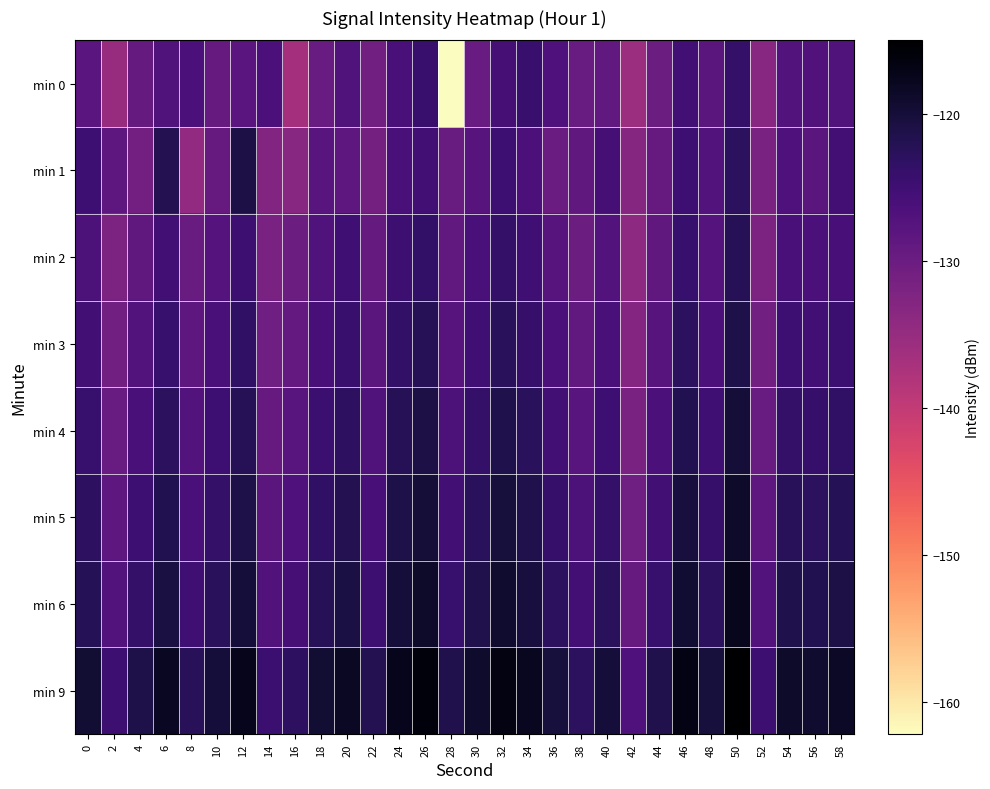

Reading left to right, transcribe all the data shown in this chart.

min 0: 0=-127.9	2=-135.1	4=-129.2	6=-126.9	8=-126.4	10=-129.5	12=-128.0	14=-126.3	16=-136.6	18=-129.7	20=-126.8	22=-130.8	24=-126.0	26=-124.3	28=-162.2	30=-129.7	32=-125.7	34=-124.4	36=-126.7	38=-129.6	40=-128.9	42=-135.7	44=-130.3	46=-125.3	48=-128.1	50=-123.7	52=-133.4	54=-127.2	56=-127.1	58=-127.0
min 1: 0=-124.8	2=-128.5	4=-130.9	6=-121.9	8=-134.5	10=-129.5	12=-121.1	14=-132.5	16=-133.4	18=-127.8	20=-128.5	22=-131.2	24=-126.1	26=-125.3	28=-129.8	30=-127.6	32=-124.9	34=-126.4	36=-130.1	38=-128.7	40=-125.6	42=-133.2	44=-129.5	46=-124.8	48=-127.3	50=-122.9	52=-131.7	54=-126.8	56=-128.1	58=-125.4
min 2: 0=-126.5	2=-132.1	4=-128.7	6=-125.3	8=-129.9	10=-127.4	12=-124.6	14=-131.8	16=-130.2	18=-126.9	20=-125.1	22=-129.3	24=-124.7	26=-123.5	28=-128.9	30=-126.2	32=-123.8	34=-125.1	36=-127.6	38=-130.2	40=-127.3	42=-134.1	44=-128.8	46=-124.1	48=-127.5	50=-122.3	52=-132.0	54=-126.1	56=-126.4	58=-125.7
min 3: 0=-125.2	2=-130.8	4=-127.3	6=-124.1	8=-128.5	10=-126.1	12=-123.4	14=-130.6	16=-129.1	18=-125.7	20=-124.3	22=-128.1	24=-123.5	26=-122.2	28=-127.7	30=-125.0	32=-122.6	34=-123.9	36=-126.4	38=-129.0	40=-126.1	42=-132.9	44=-127.6	46=-122.9	48=-126.3	50=-121.1	52=-130.8	54=-124.9	56=-125.2	58=-124.5
min 4: 0=-124.1	2=-129.6	4=-126.1	6=-122.9	8=-127.3	10=-124.9	12=-122.3	14=-129.4	16=-127.9	18=-124.5	20=-123.1	22=-126.9	24=-122.3	26=-121.0	28=-126.5	30=-123.8	32=-121.4	34=-122.7	36=-125.2	38=-127.8	40=-124.9	42=-131.7	44=-126.4	46=-121.7	48=-125.1	50=-119.9	52=-129.6	54=-123.7	56=-124.0	58=-123.3
min 5: 0=-123.0	2=-128.4	4=-124.9	6=-121.7	8=-126.1	10=-123.7	12=-121.1	14=-128.2	16=-126.7	18=-123.3	20=-121.9	22=-125.7	24=-121.1	26=-119.8	28=-125.3	30=-122.6	32=-120.2	34=-121.5	36=-124.0	38=-126.6	40=-123.7	42=-130.5	44=-125.2	46=-120.5	48=-123.9	50=-118.7	52=-128.4	54=-122.5	56=-122.8	58=-122.1
min 6: 0=-122.1	2=-127.3	4=-123.8	6=-120.6	8=-125.0	10=-122.6	12=-120.0	14=-127.1	16=-125.6	18=-122.2	20=-120.8	22=-124.6	24=-120.0	26=-118.7	28=-124.2	30=-121.5	32=-119.1	34=-120.4	36=-122.9	38=-125.5	40=-122.6	42=-129.4	44=-124.1	46=-119.4	48=-122.8	50=-117.6	52=-127.3	54=-121.4	56=-121.7	58=-121.0
min 9: 0=-119.5	2=-124.7	4=-121.2	6=-118.0	8=-122.4	10=-120.0	12=-117.4	14=-124.5	16=-123.0	18=-119.6	20=-118.2	22=-122.0	24=-117.4	26=-116.1	28=-121.6	30=-118.9	32=-116.5	34=-117.8	36=-120.3	38=-122.9	40=-120.0	42=-126.8	44=-121.5	46=-116.8	48=-120.2	50=-115.0	52=-124.7	54=-118.8	56=-119.1	58=-118.4